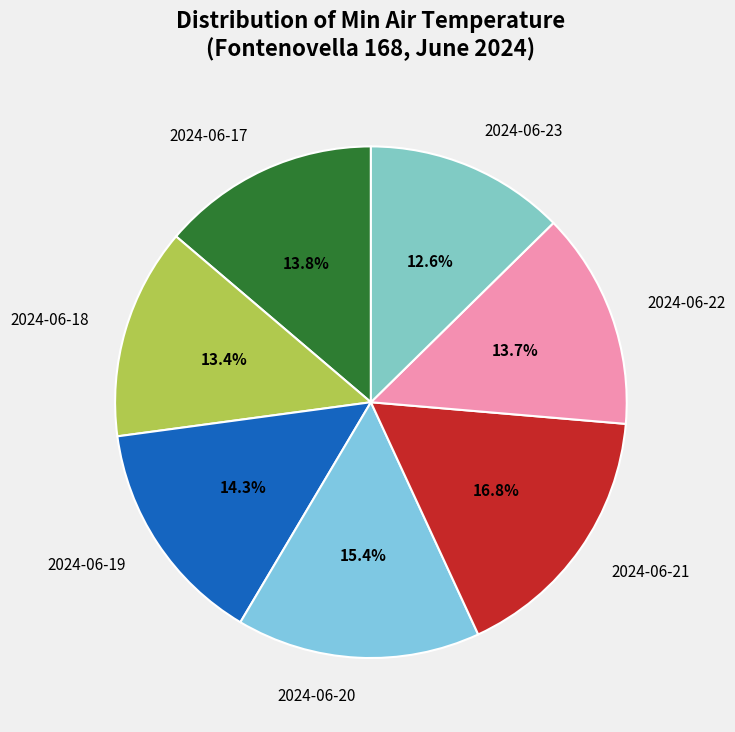

Is 2024-06-18 the majority of the pie?

No